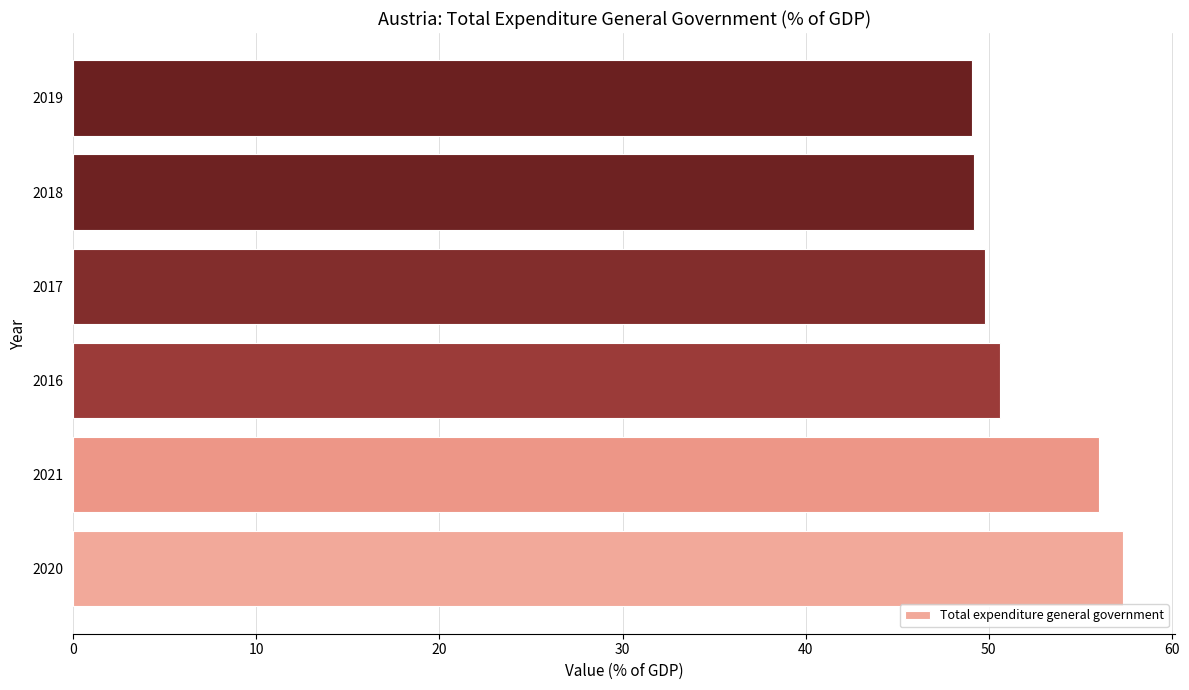

Approximately how many times larger is the value at 2018 compared to 2017?

1.0